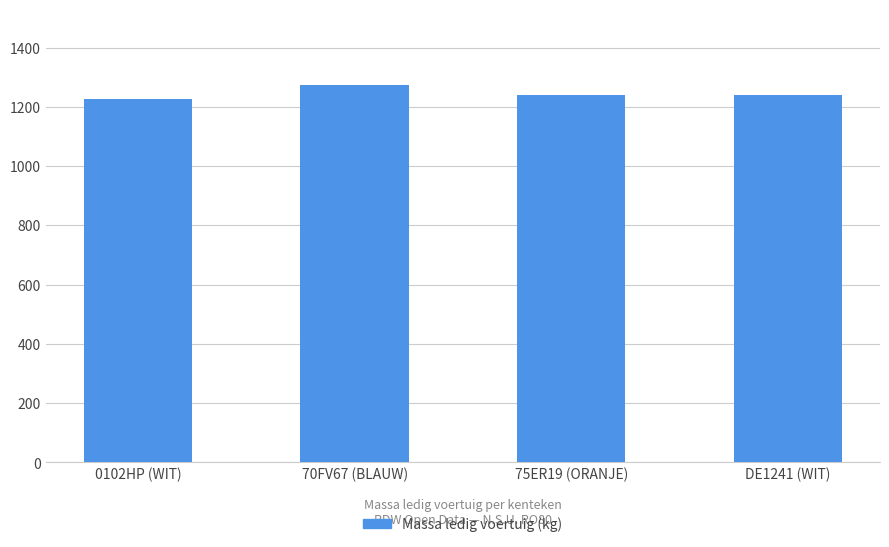

What is the smallest value displayed?

1226